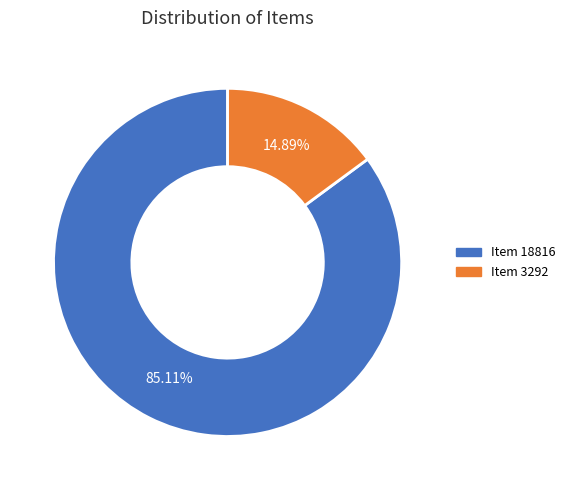

Which has a higher value, Item 18816 or Item 3292?

Item 18816